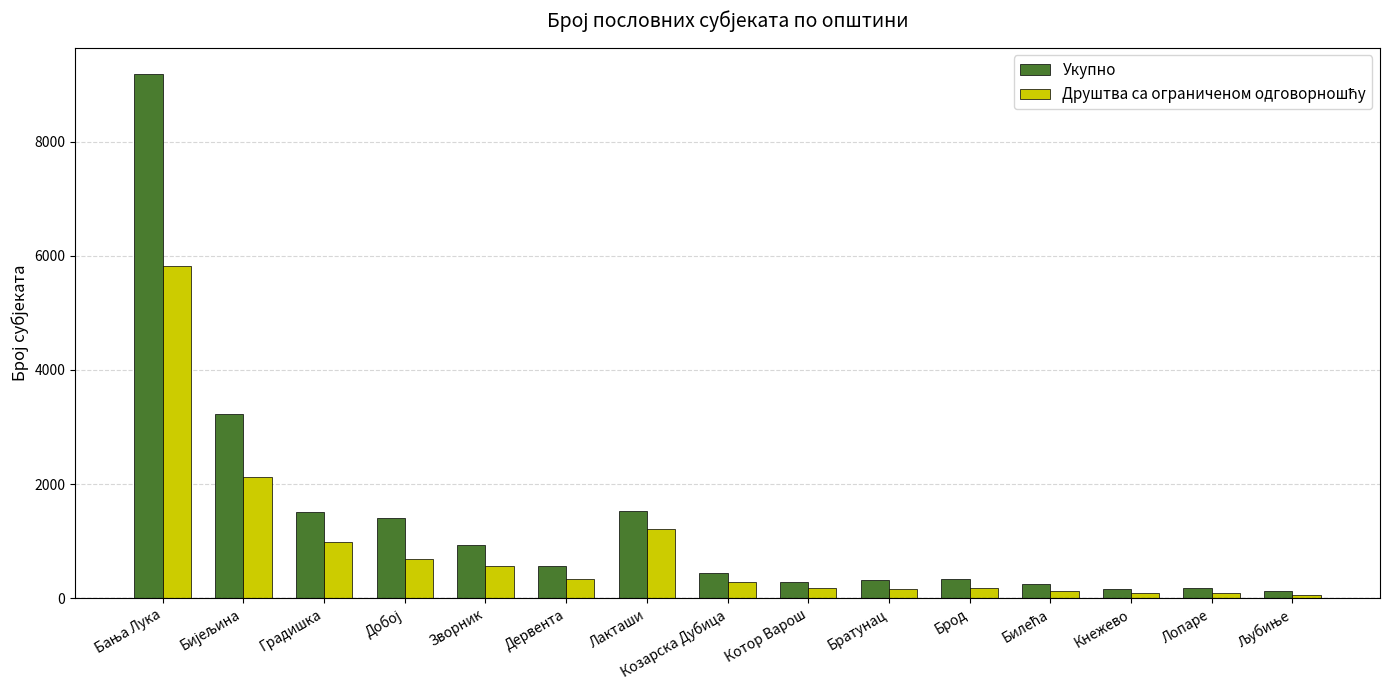

Is it true that Укупно equals 572 at Дервента?

True